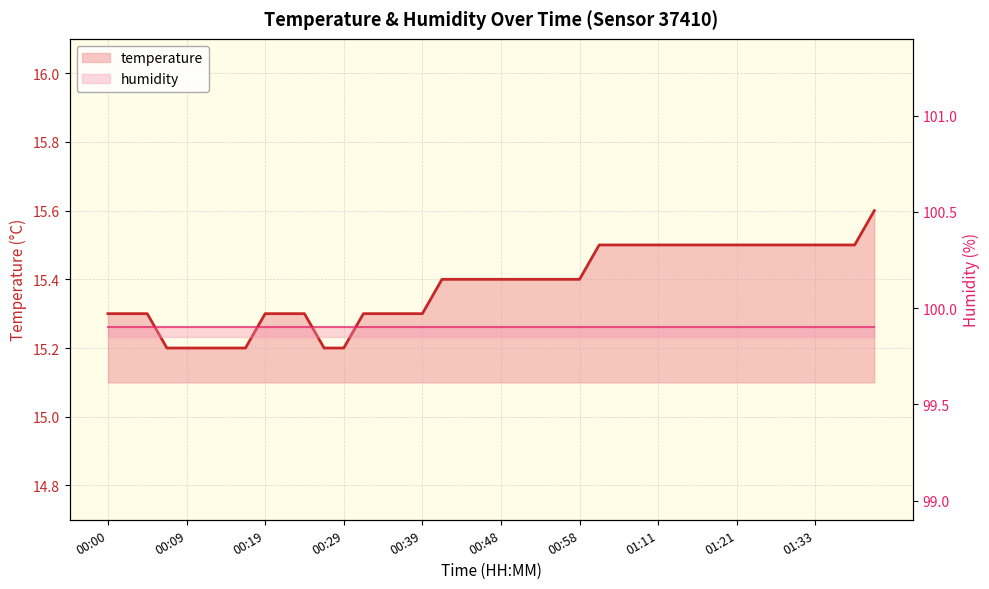

Reading right to left, list all the values displayed in this chart.

15.6	15.5	15.5	15.5	15.5	15.5	15.5	15.5	15.5	15.5	15.5	15.5	15.5	15.5	15.5	15.4	15.4	15.4	15.4	15.4	15.4	15.4	15.4	15.3	15.3	15.3	15.3	15.2	15.2	15.3	15.3	15.3	15.2	15.2	15.2	15.2	15.2	15.3	15.3	15.3